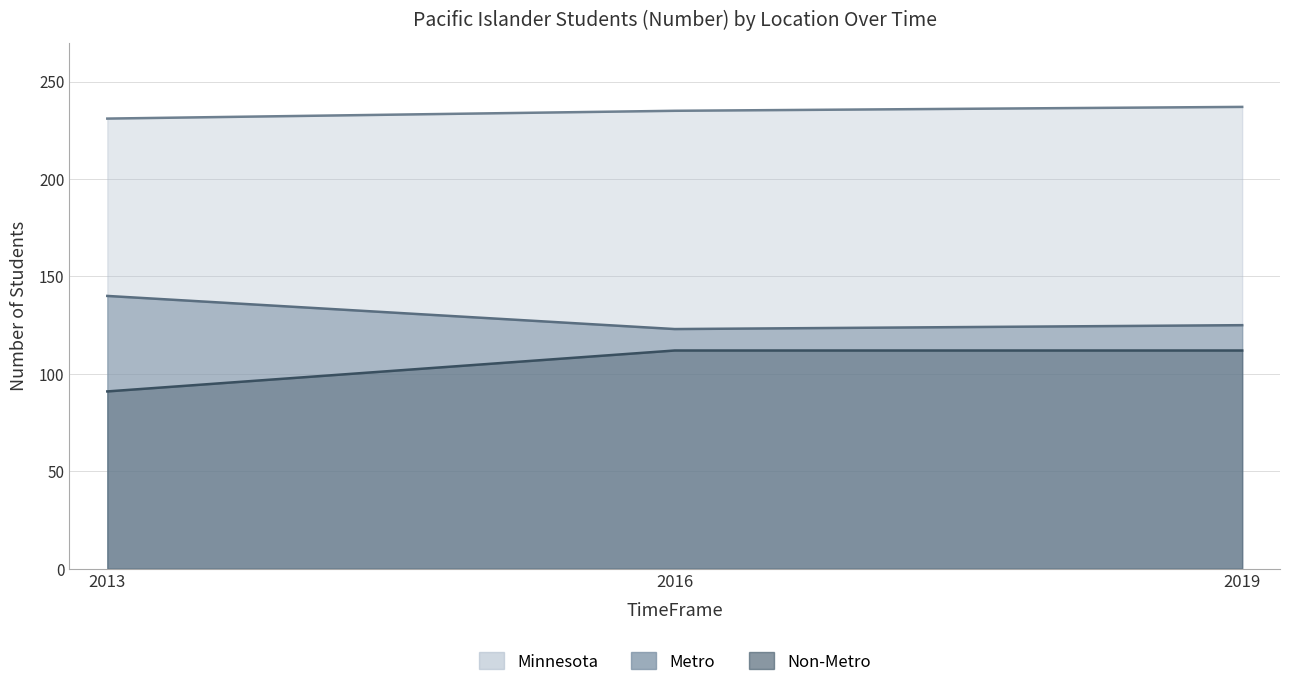

What is the sum of all Minnesota values?

703